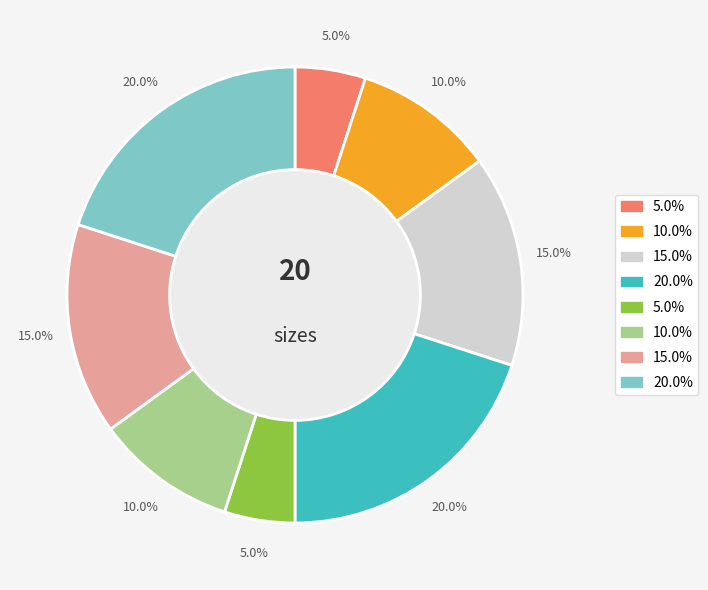

Is there a majority slice in this chart?

No